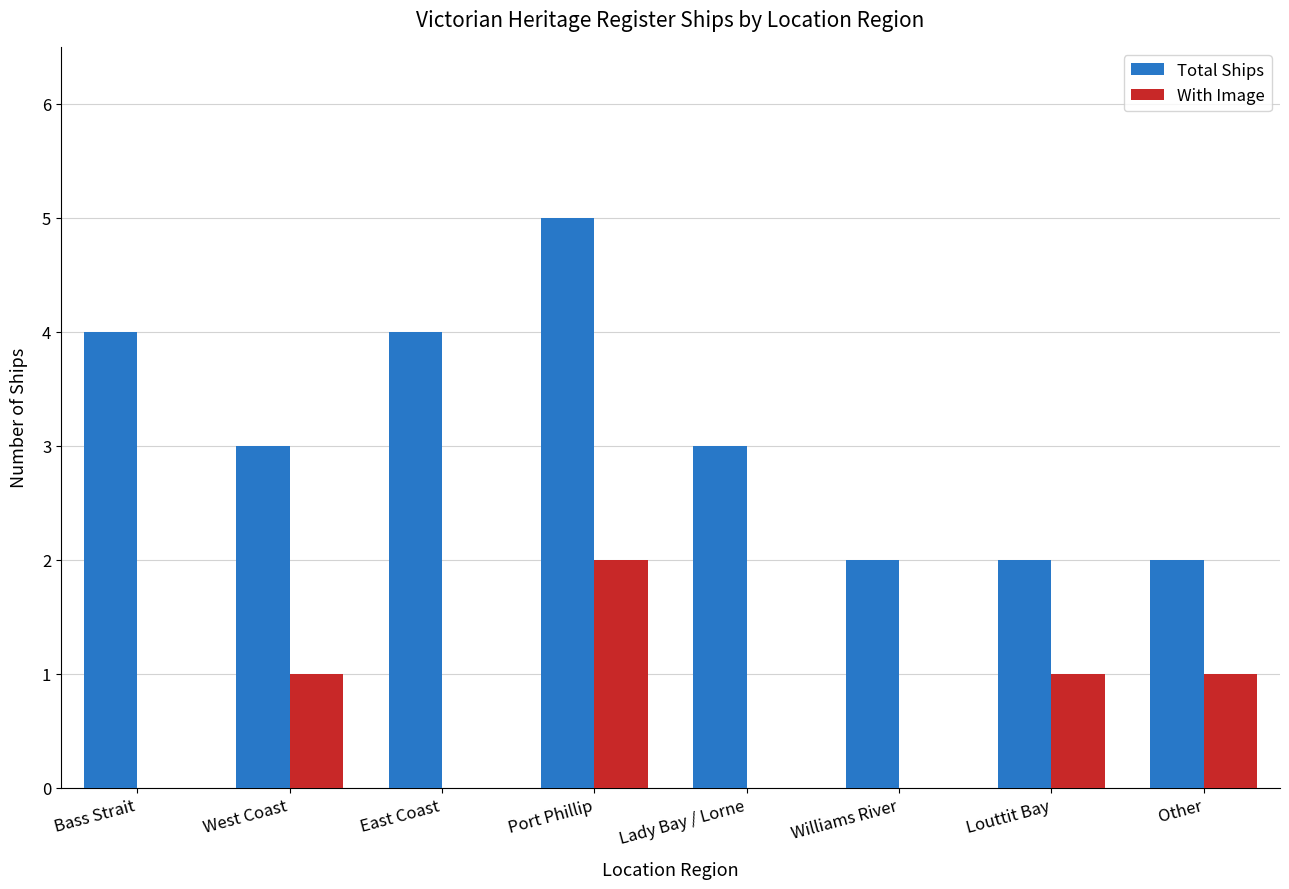

Reading left to right, list all the values displayed in this chart.

Total Ships: 4	3	4	5	3	2	2	2
With Image: 0	1	0	2	0	0	1	1